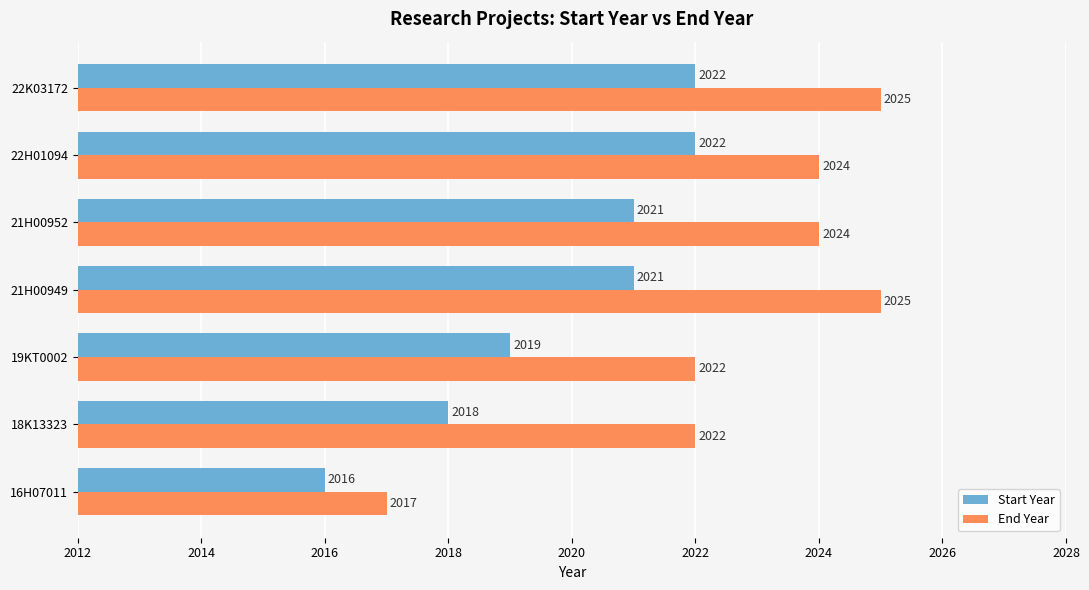

How many distinct data groups are displayed?

2